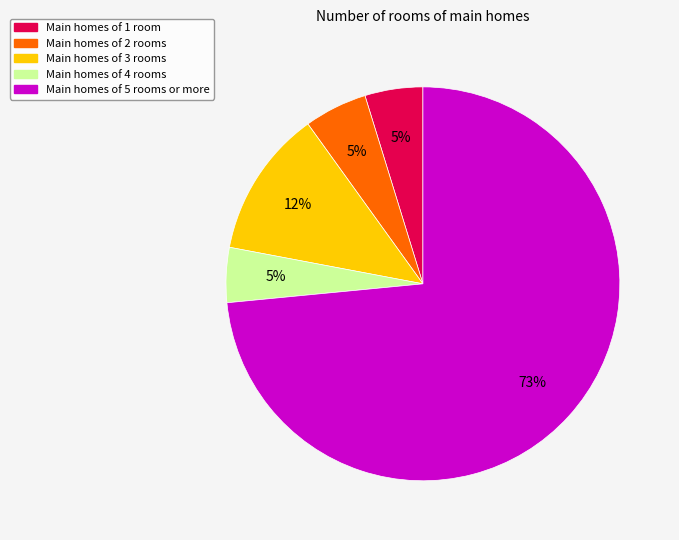

Is there a majority slice in this chart?

Yes